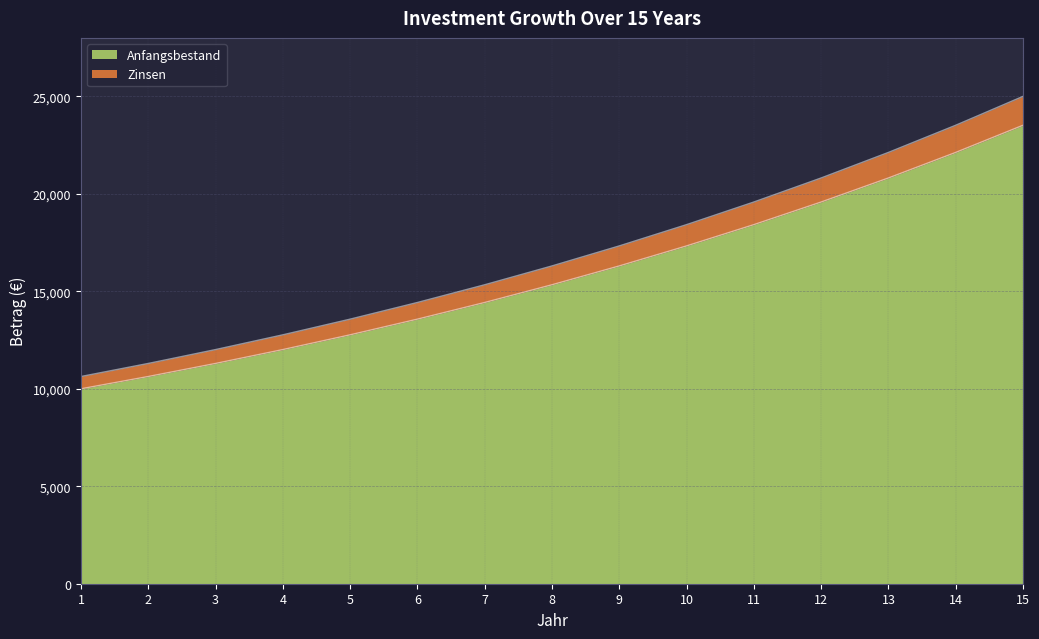

Reading left to right, extract all data points from this chart.

Anfangsbestand: 10000.0	10629.9	11299.5	12011.2	12767.8	13572.1	14427.0	15335.8	16301.8	17328.6	18420.1	19580.4	20813.8	22124.9	23518.5
Zinsen: 10629.9	11299.5	12011.2	12767.8	13572.1	14427.0	15335.8	16301.8	17328.6	18420.1	19580.4	20813.8	22124.9	23518.5	25000.0